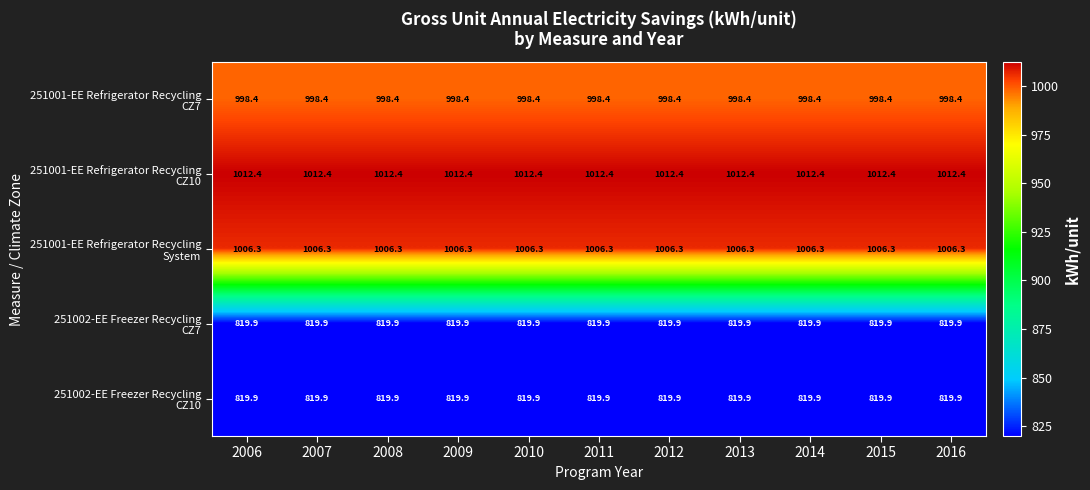

What is the greatest value displayed?

1012.4